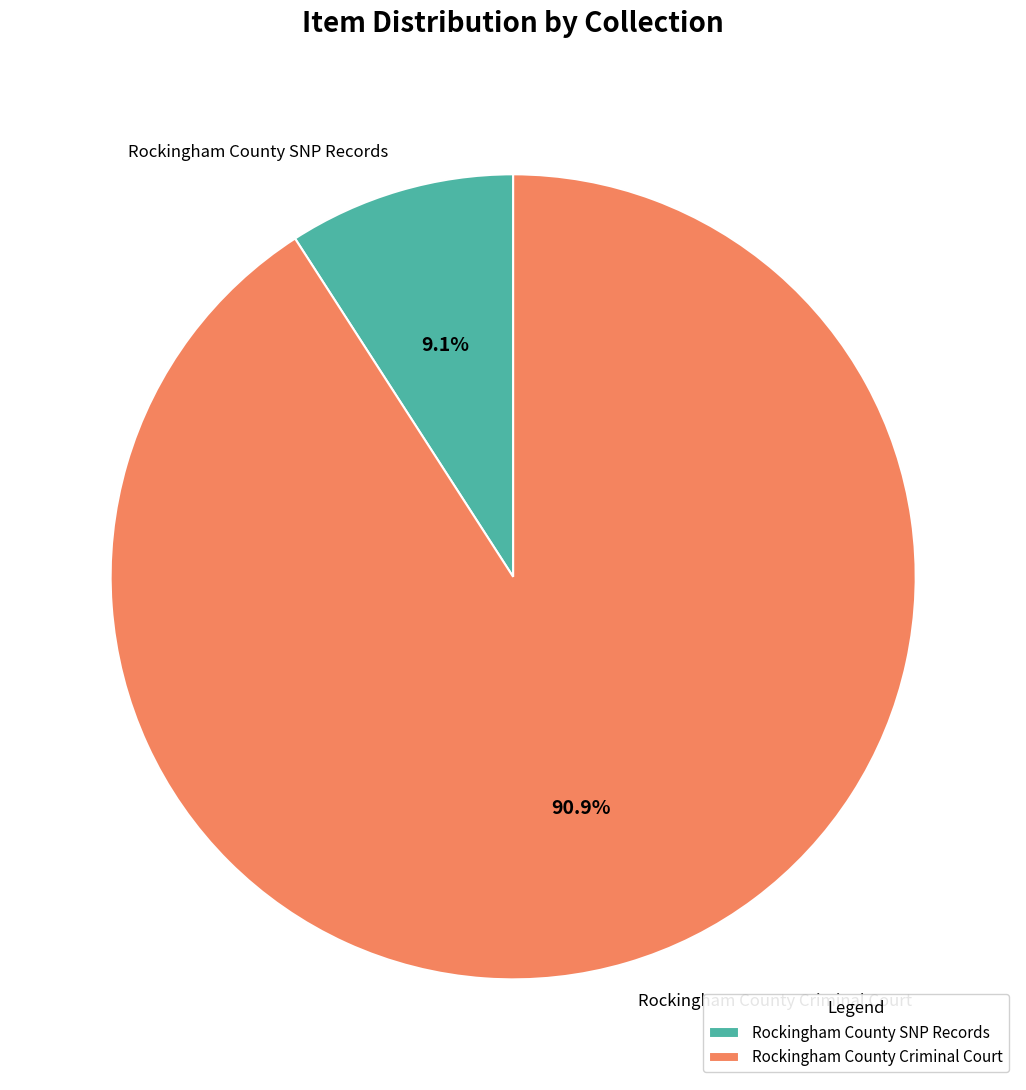

Between Rockingham County Criminal Court and Rockingham County SNP Records, which is larger?

Rockingham County Criminal Court